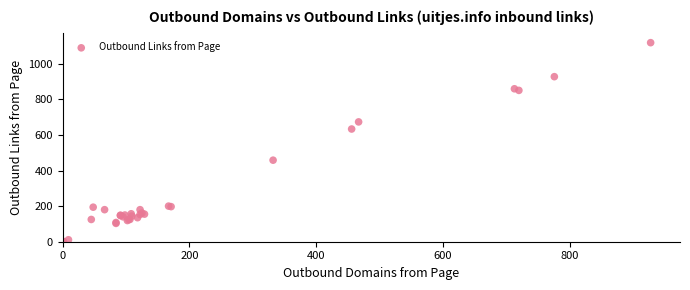

What Y value in the scatter plot is closest to 559?

633